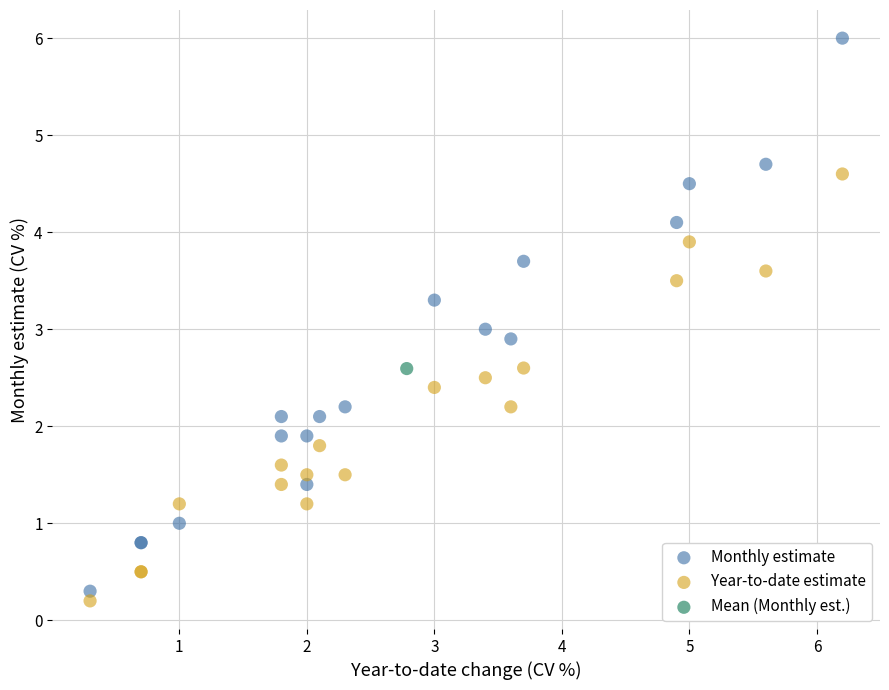

What are all the series names shown in the legend?

Monthly estimate, Year-to-date estimate, Mean (Monthly est.)